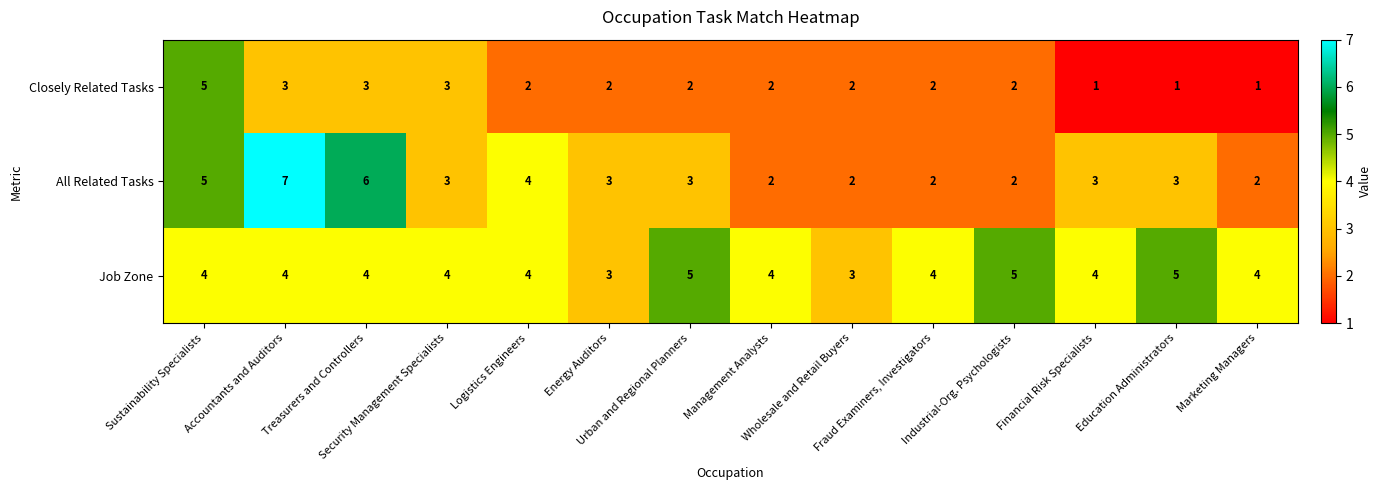

How many All Related Tasks values are between 2 and 4?

11